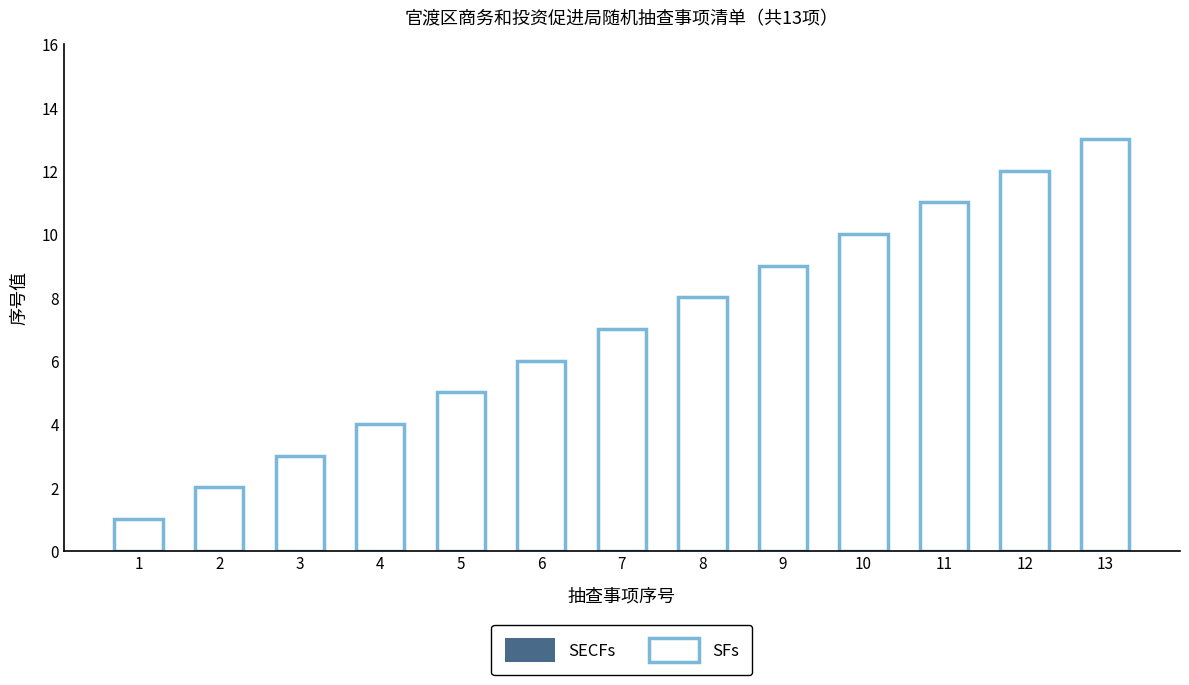

True or false: SECFs has a value of 8 at 8.

True